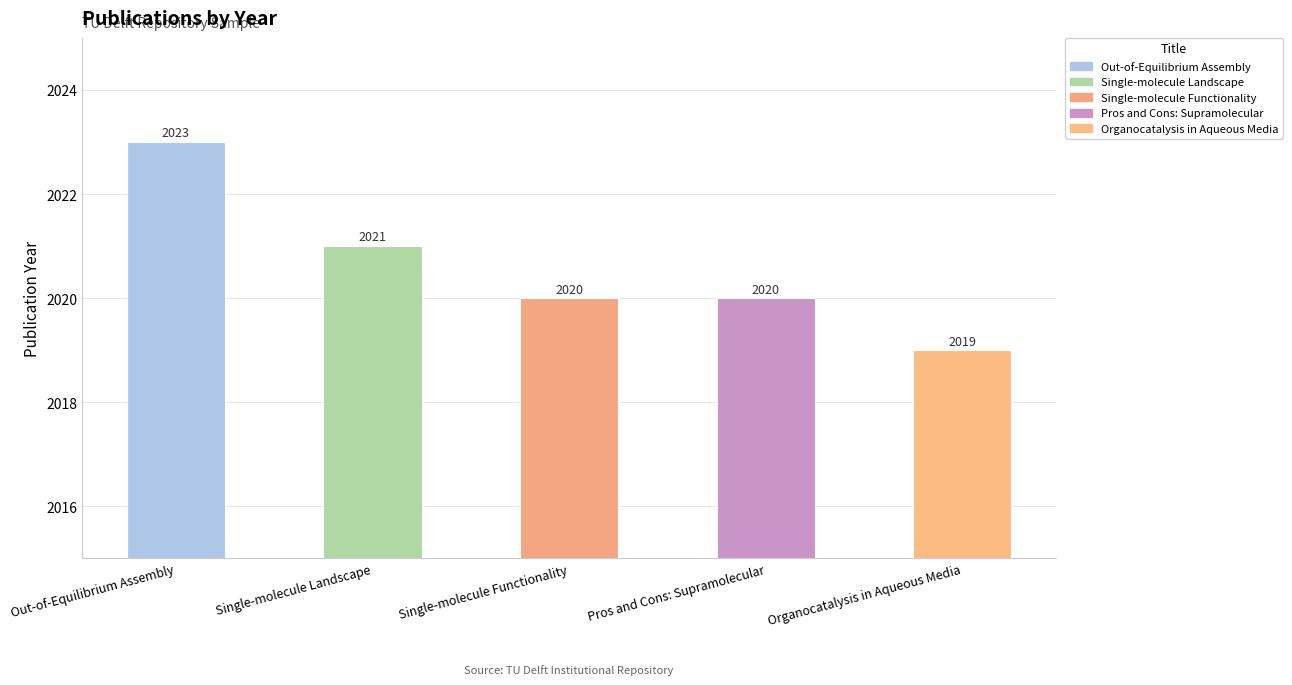

Approximately how many times larger is the value at Single-molecule Landscape compared to Single-molecule Functionality?

1.0